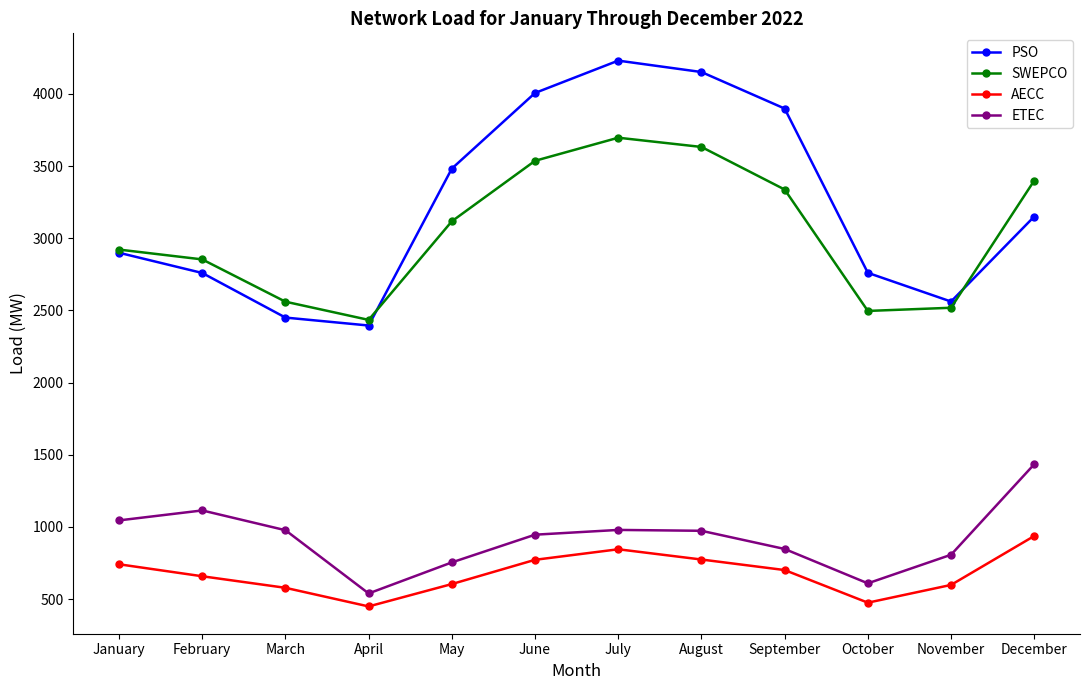

What is the spread (max minus min) of values at October?

2285